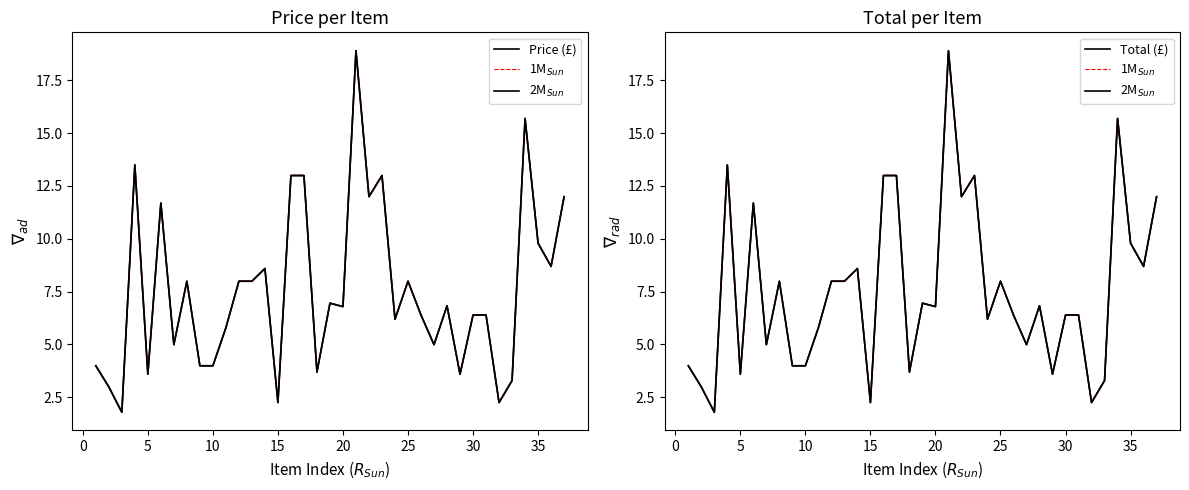

What is the value of the Price (£) point at the 23rd from the left?

13.0